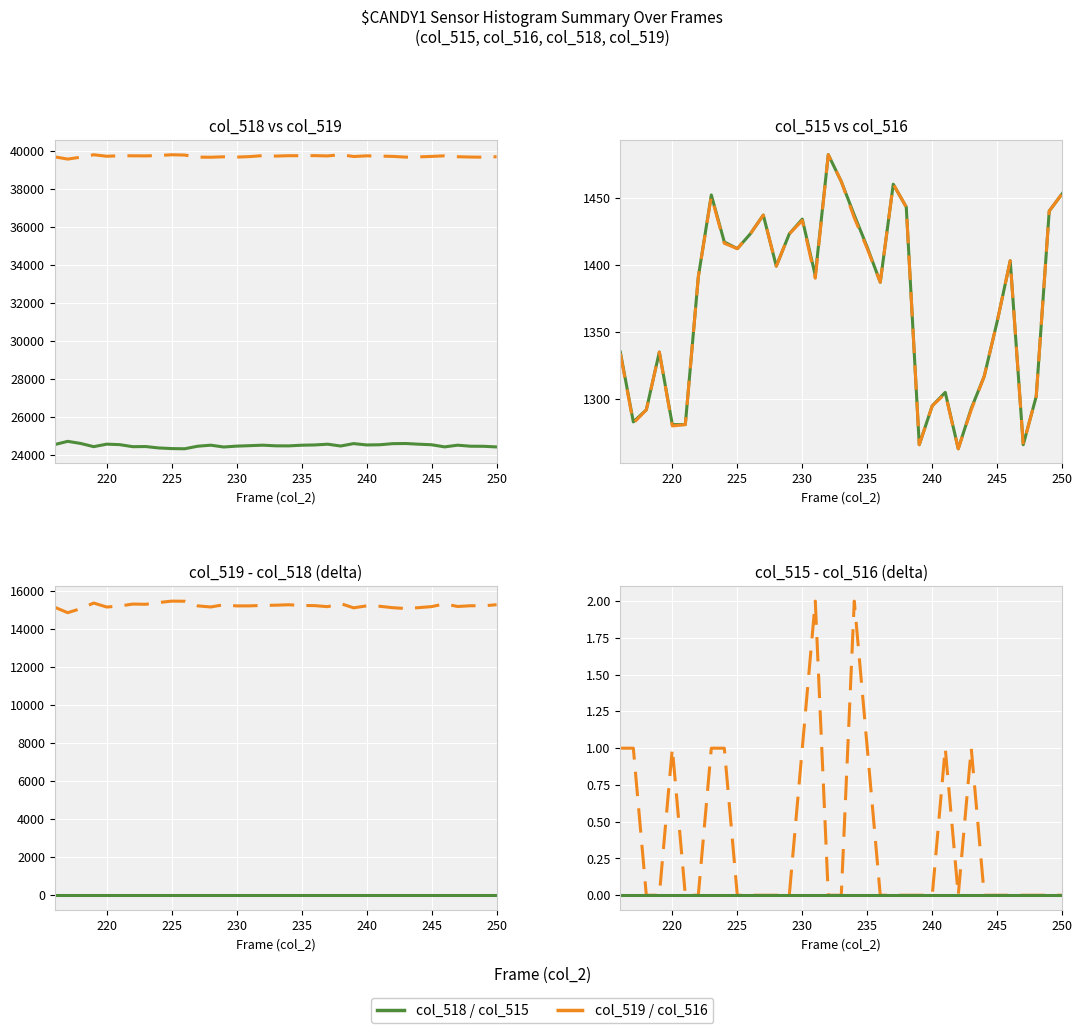

Between 218 and 235, which series saw the biggest shift?

col_515